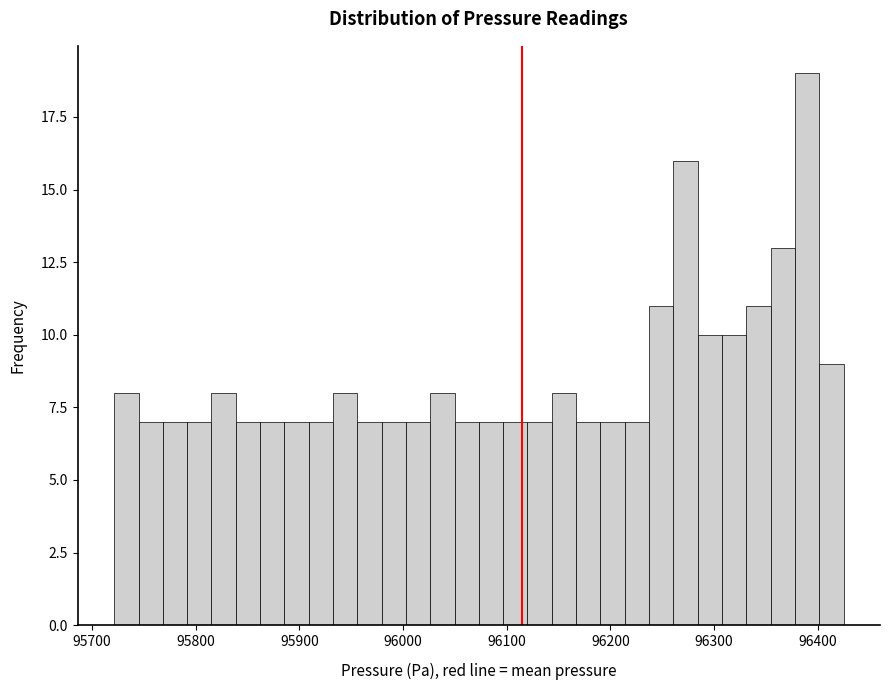

Around what value on the x-axis is the tallest bar? Give the approximate position of its centre, as read against the axis.

96390